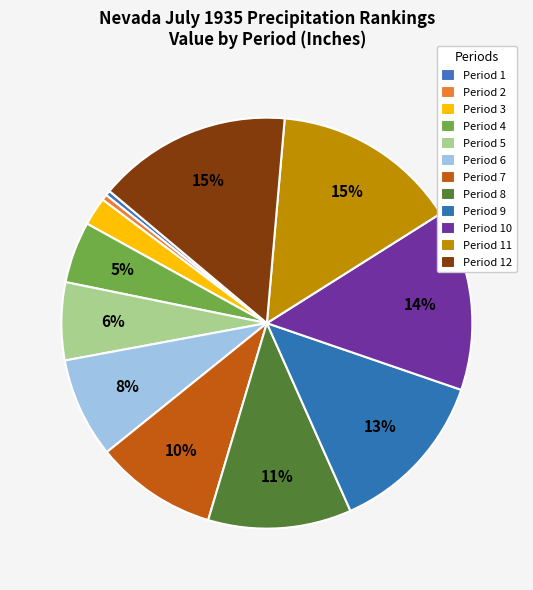

How many segments does this pie chart have?

12